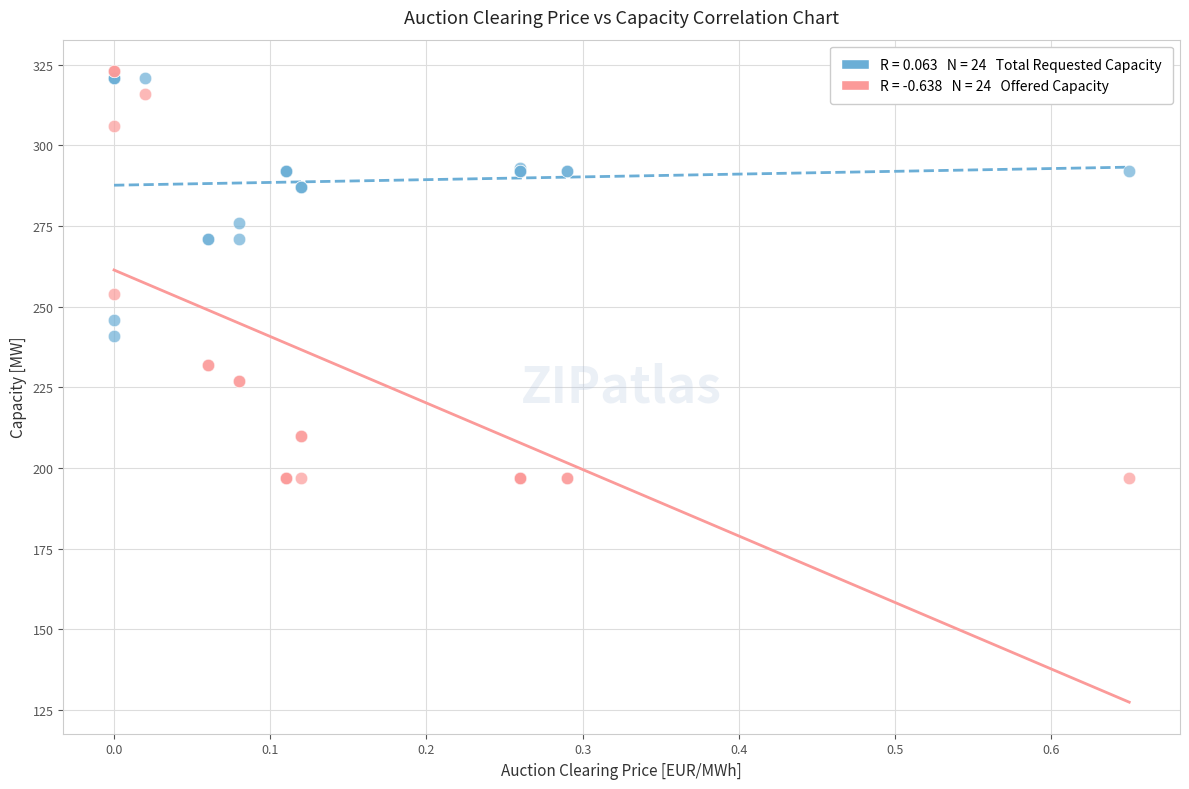

Across all series, what Y value is closest to 260?

254